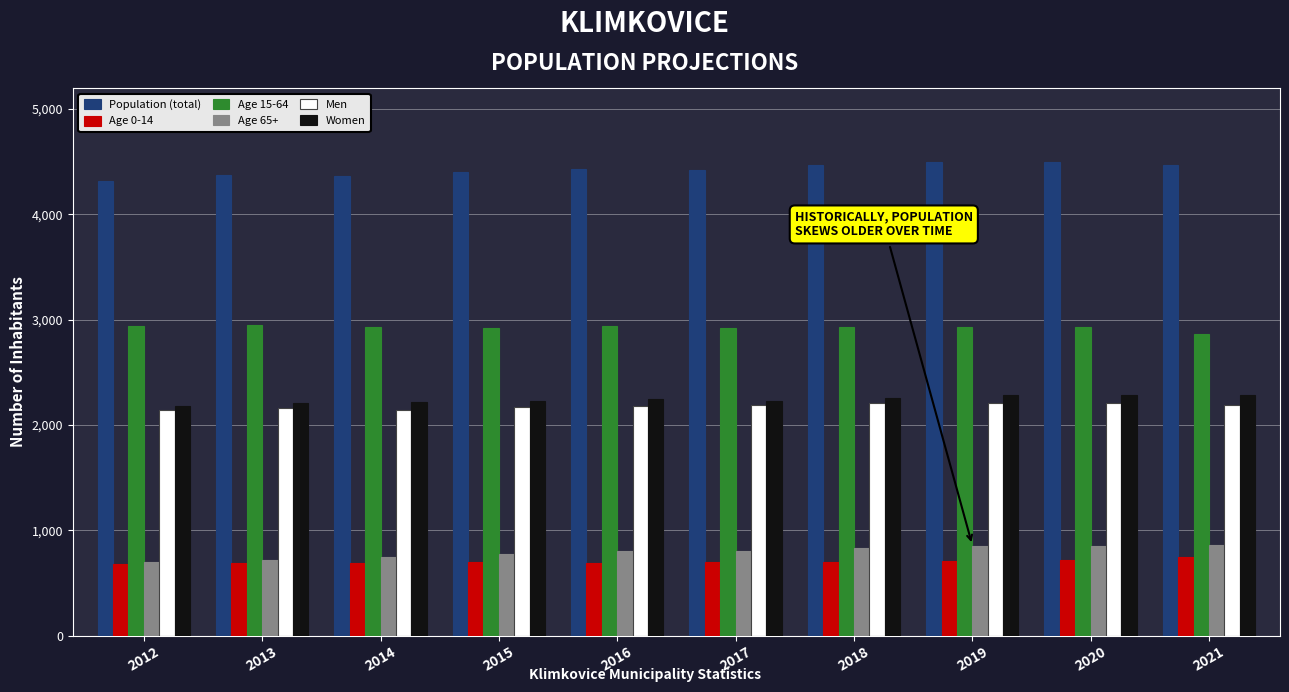

What is the highest value of the Age 65+ series?

861